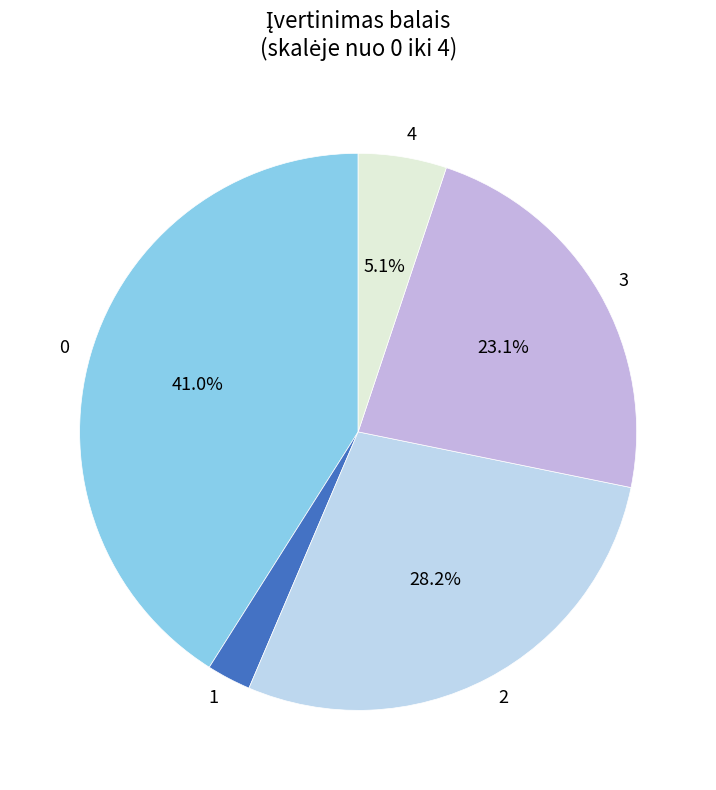

What is the smallest slice in the pie chart?

1